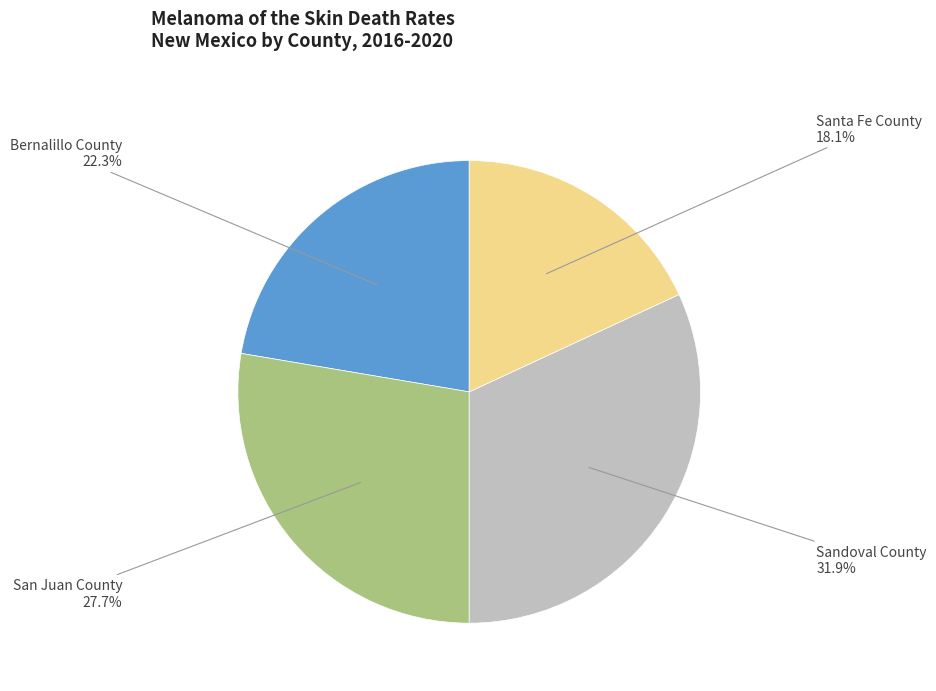

How many slices are in this pie chart?

4